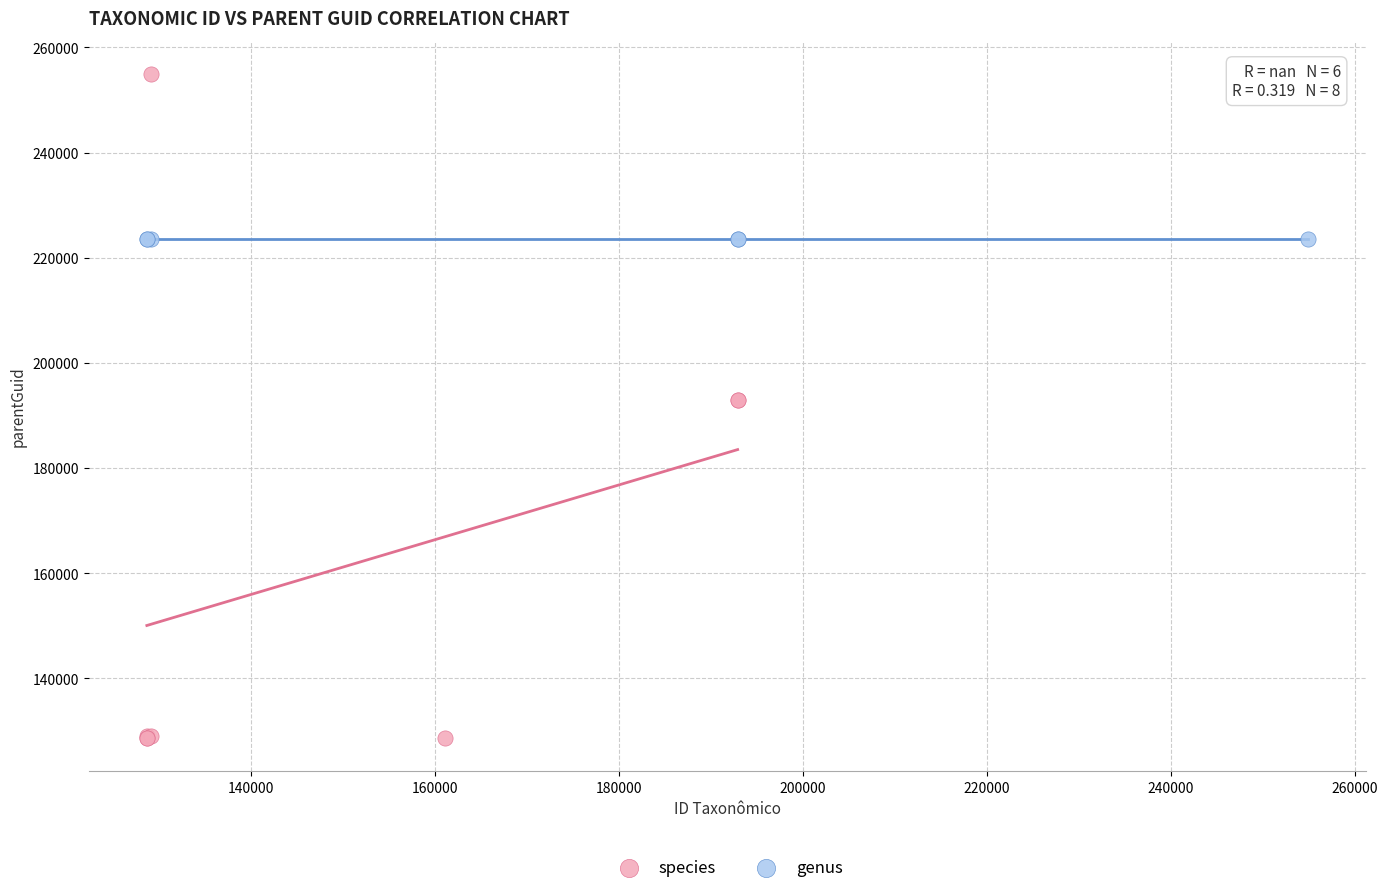

Which series reaches the maximum Y coordinate?

species